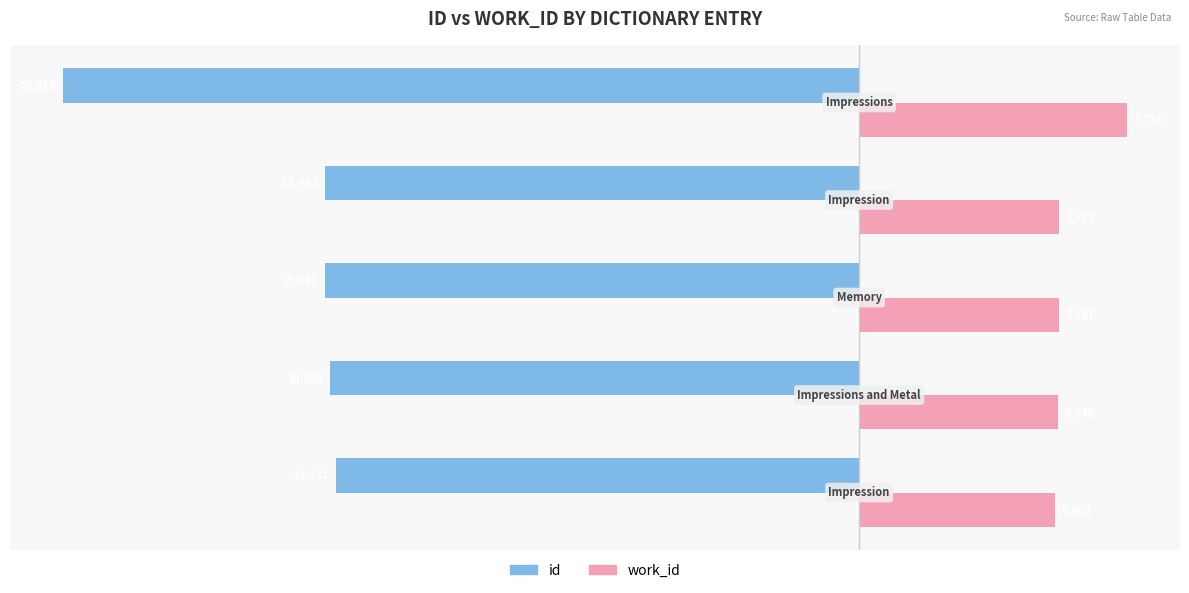

Which series has the largest range (max minus min)?

id